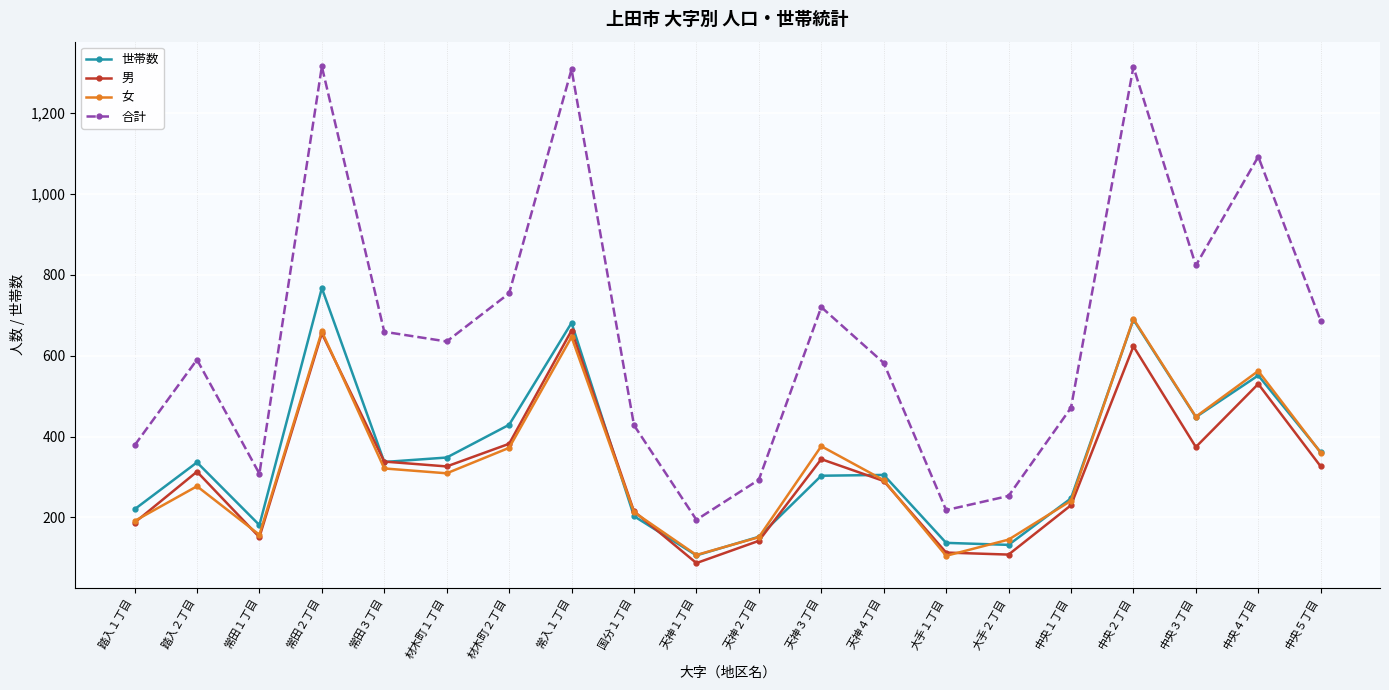

True or false: 男 has more than 2 interior local peaks.

True